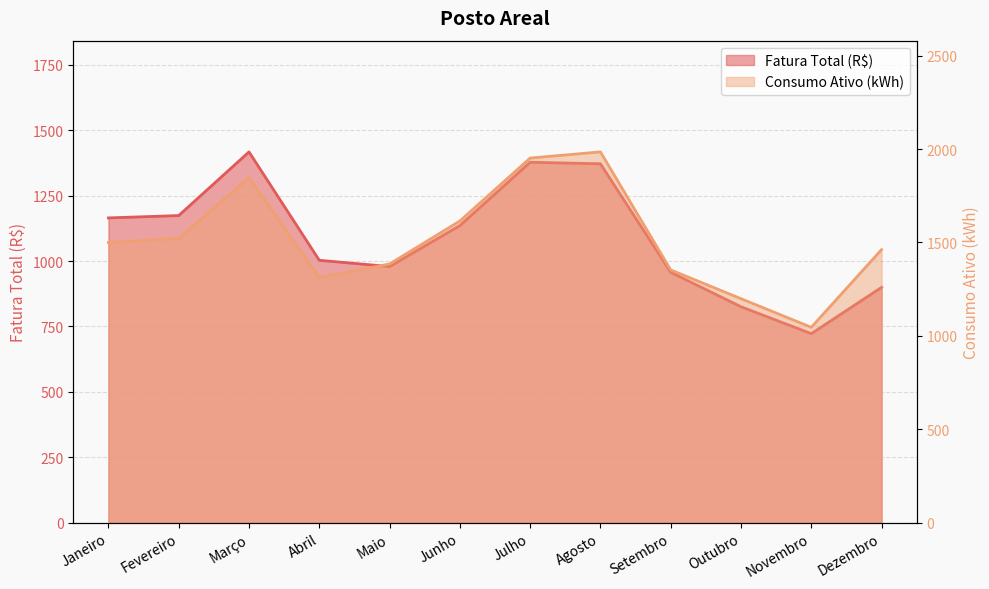

The Consumo Ativo (kWh) series shows 1500.0 at Janeiro. True or false?

True